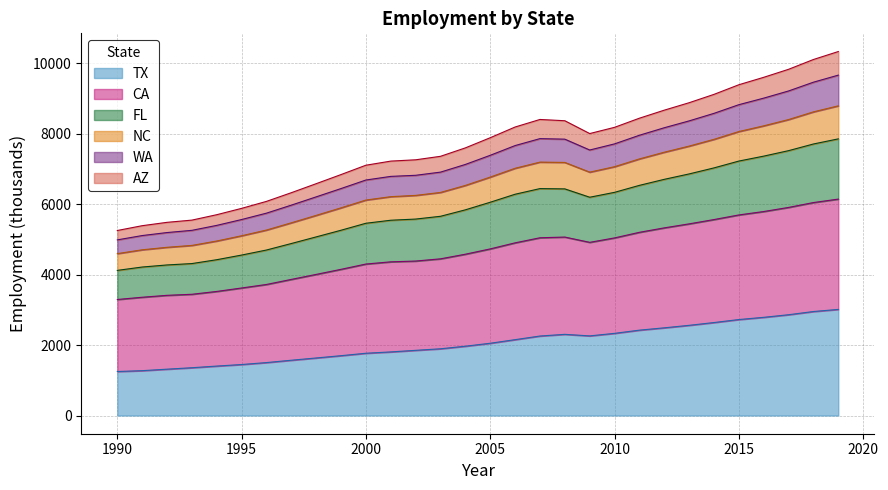

True or false: TX and WA intersect in this chart.

False